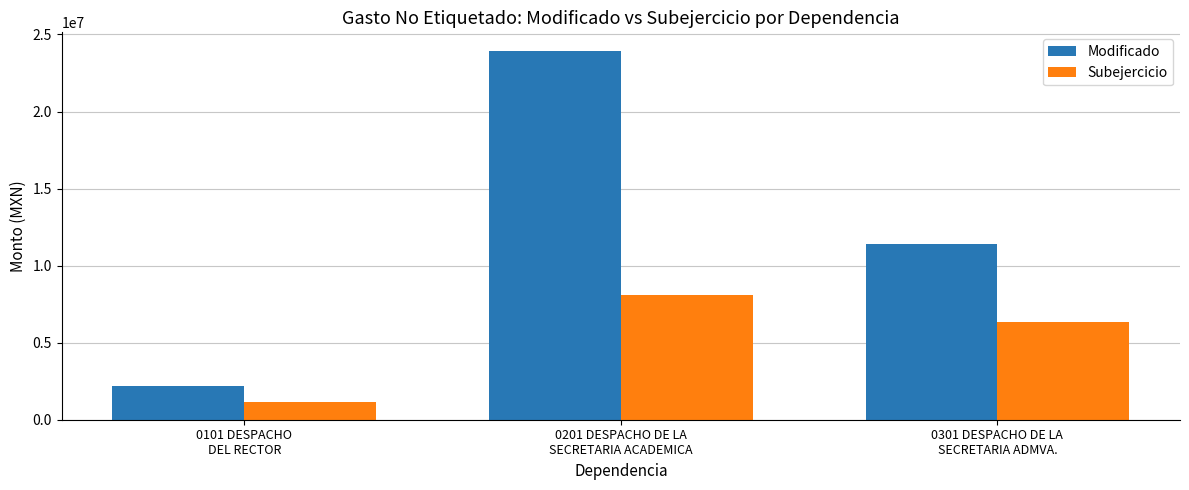

Is the value of Modificado at 0301 DESPACHO DE LA
SECRETARIA ADMVA. greater than the value of Subejercicio at 0201 DESPACHO DE LA
SECRETARIA ACADEMICA?

Yes